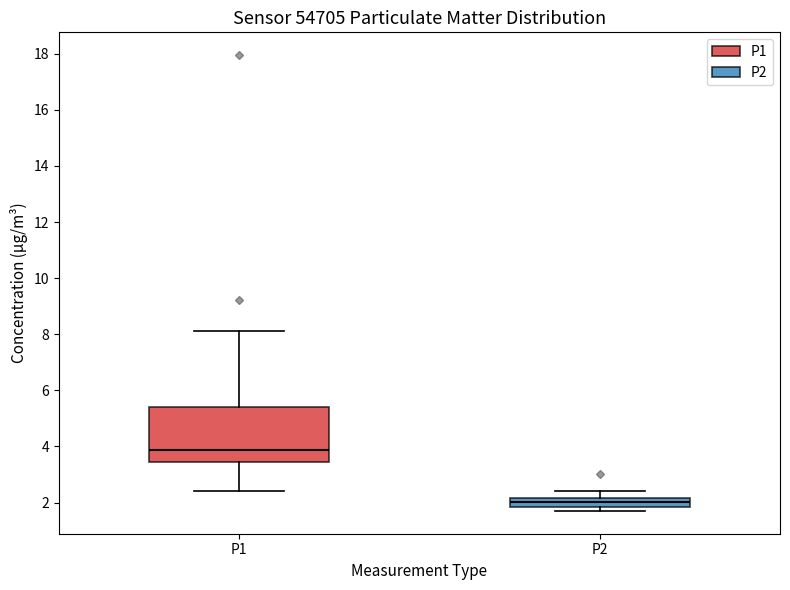

Reading left to right, transcribe this box plot: for each box, give where its median line is, the range the box spans, and where its two whiskers end, as read against the y-axis. The values are not printed on the chart, so give them approximately, as read against the axis.

P1: median 3.8, box 3.4 to 5.4, whiskers 2.4 to 8.2
P2: median 2.0, box 1.8 to 2.2, whiskers 1.8 (just below the box's lower edge) to 2.4